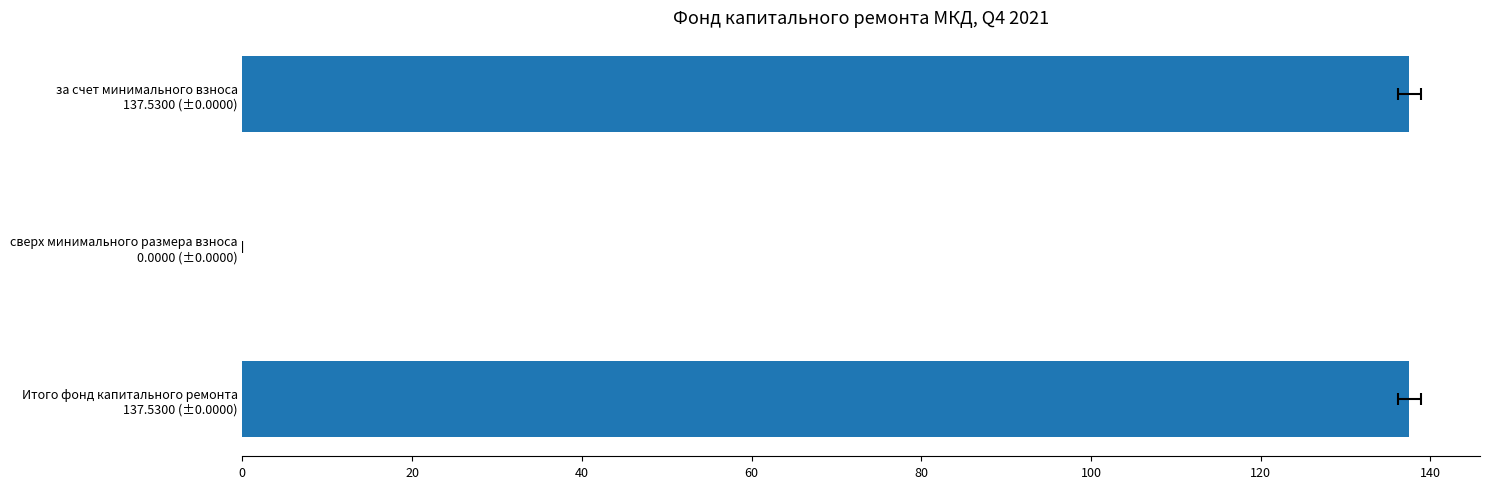

What is the difference between the maximum and minimum values?

137.5